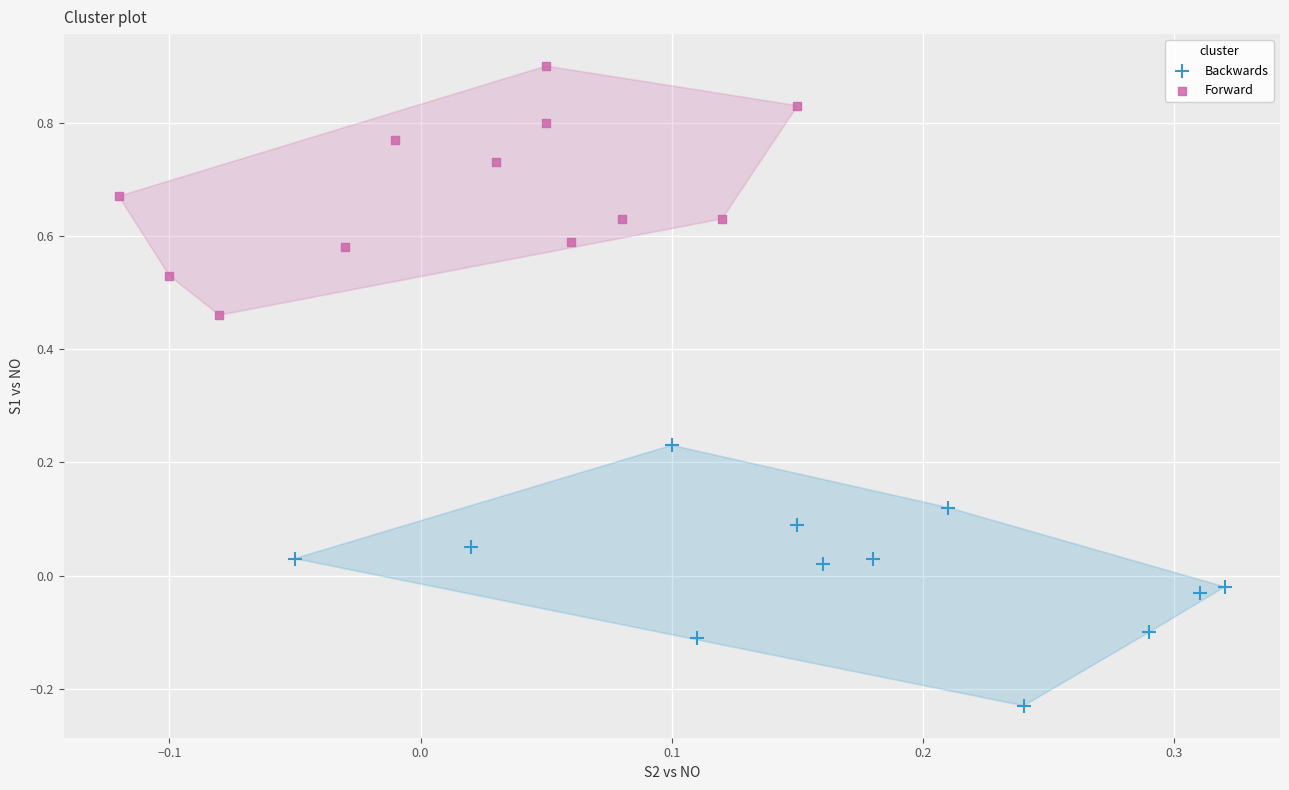

What are all the series names shown in the legend?

Backwards, Forward